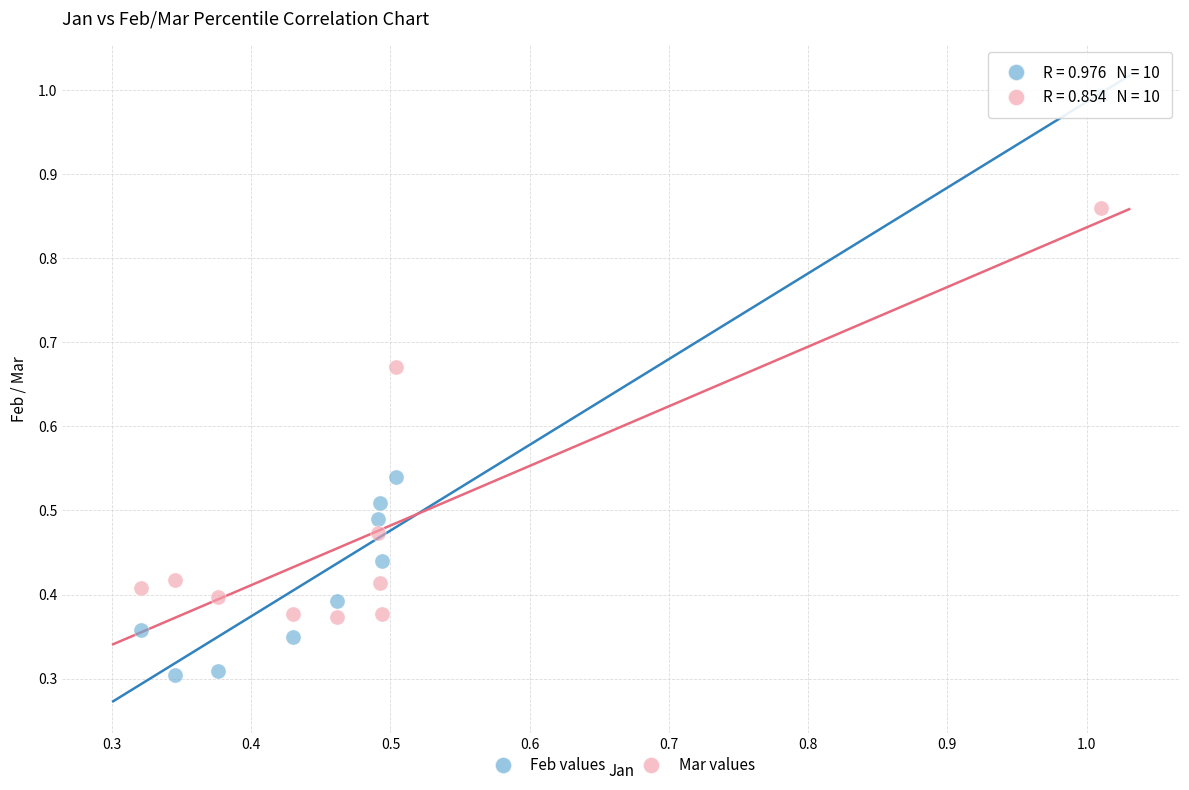

Which series contains the lowest Y value?

Feb values